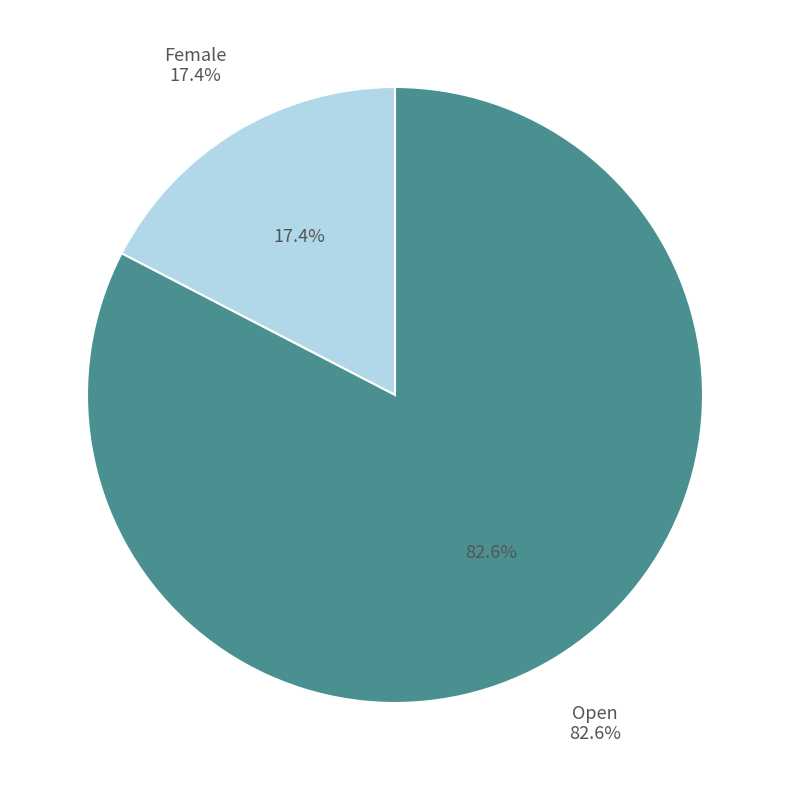

Is it true that Female is 4% of the pie?

False